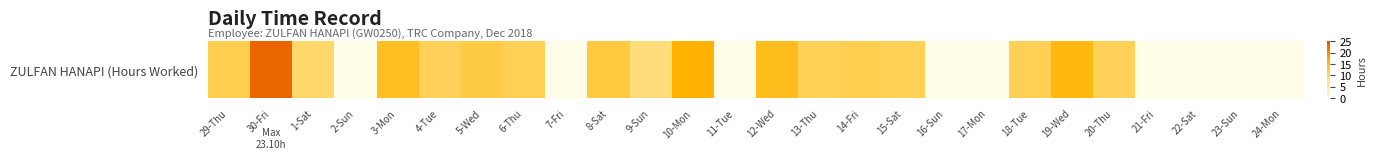

How many values are below 11?

12